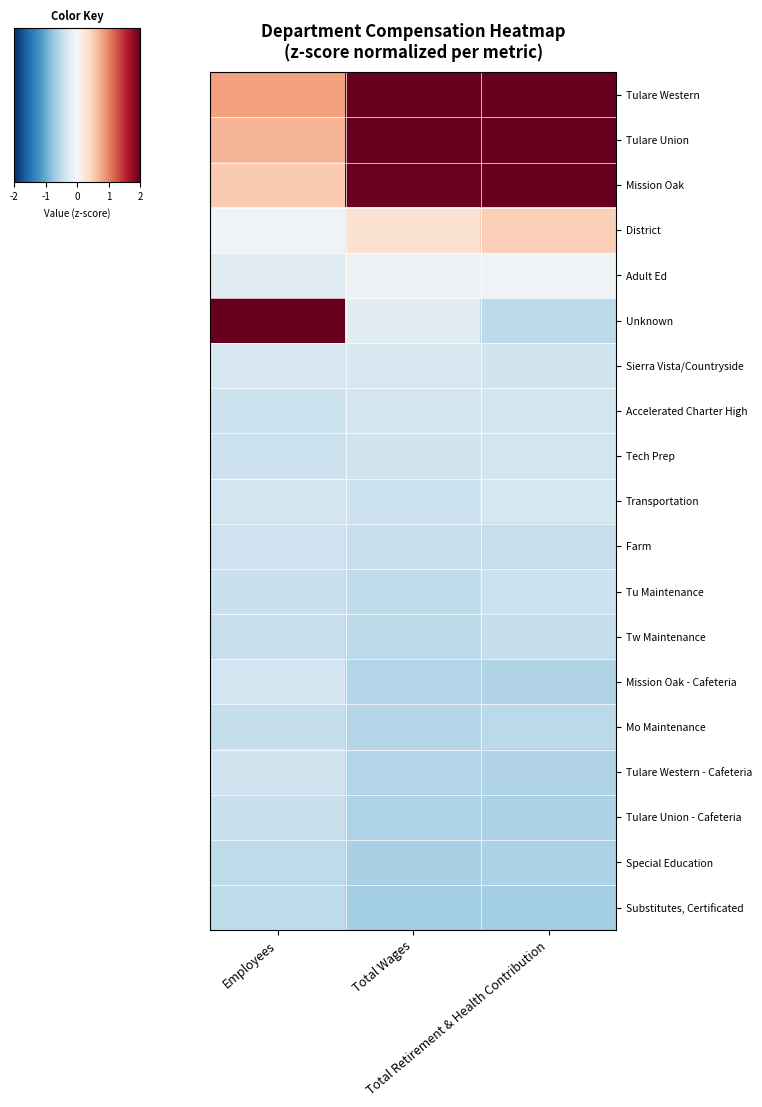

Which series has the largest total across all categories?

Tulare Western